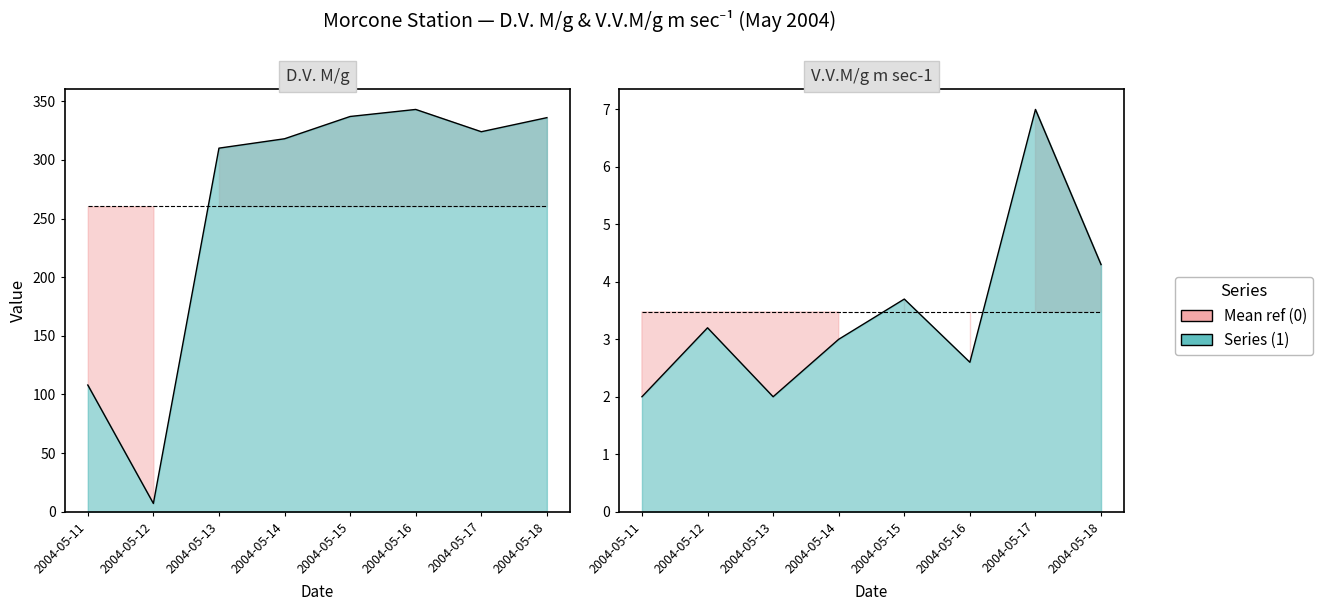

How many interior local peaks does the V.V.M/g m sec-1 series have?

3